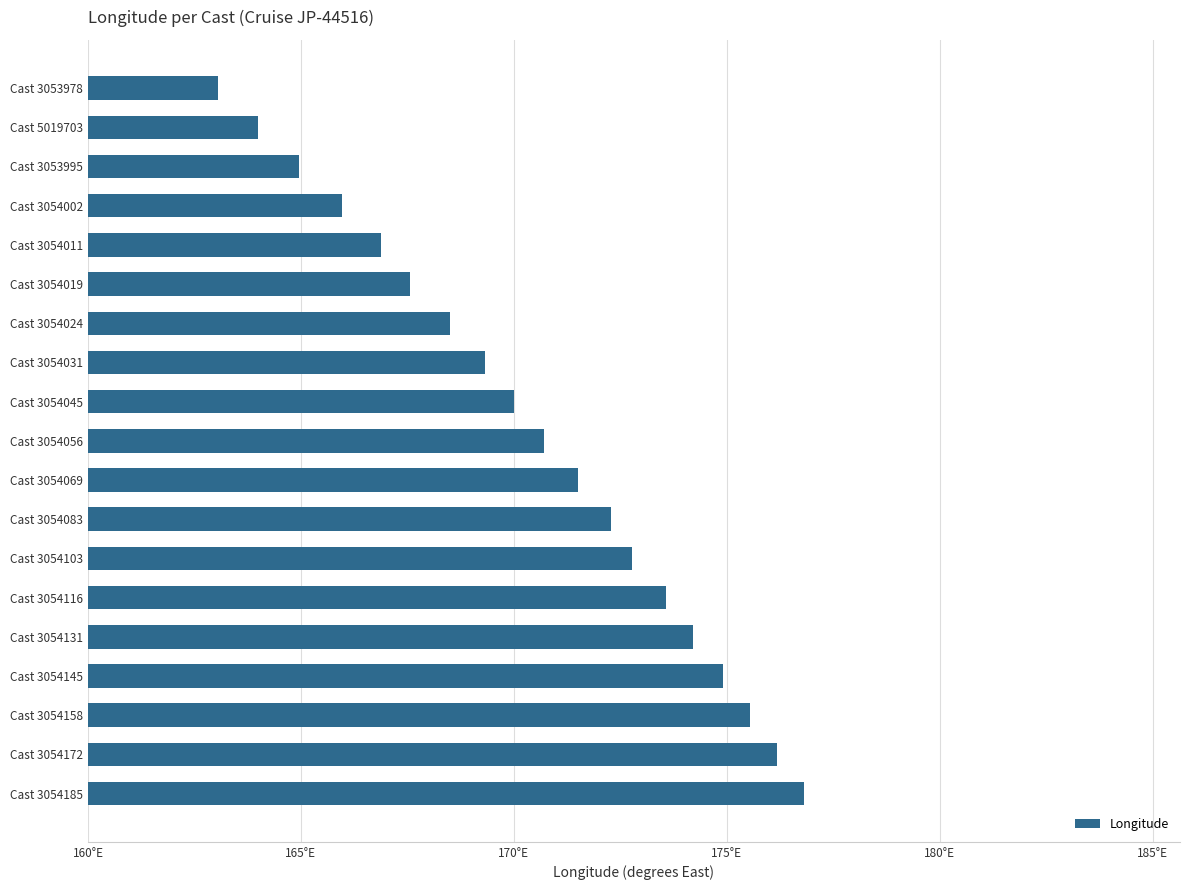

Does the chart contain any negative values?

No